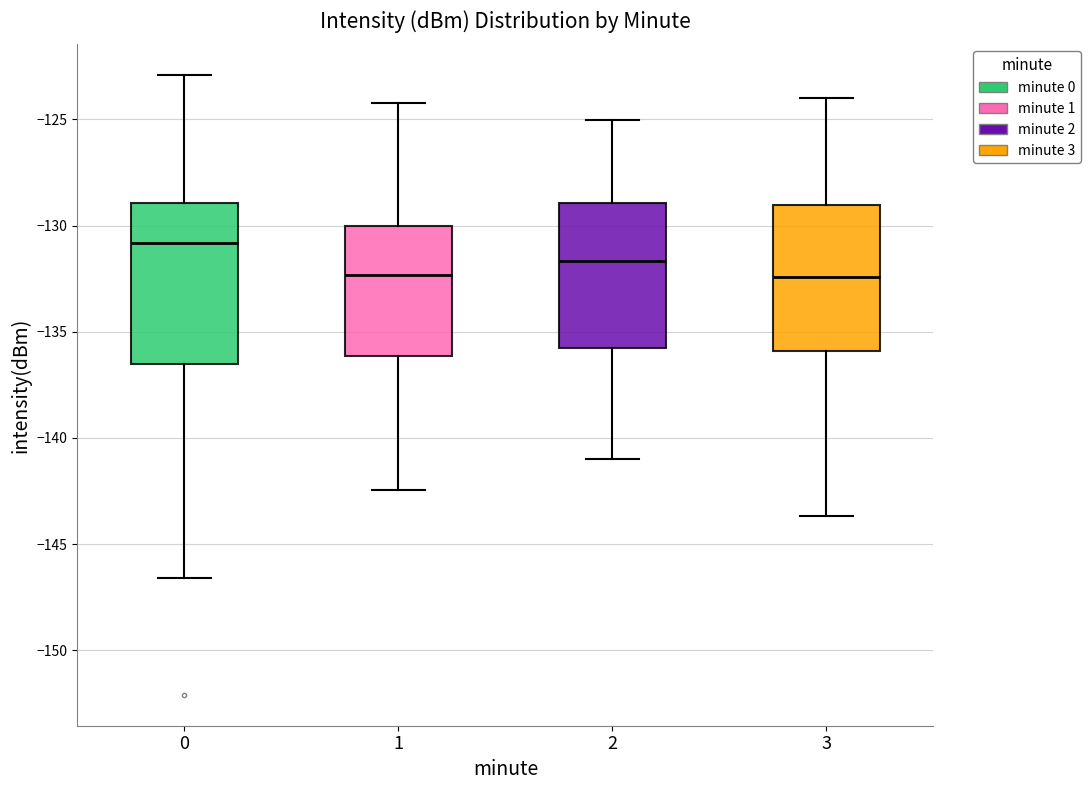

Which box has the highest median line?

0